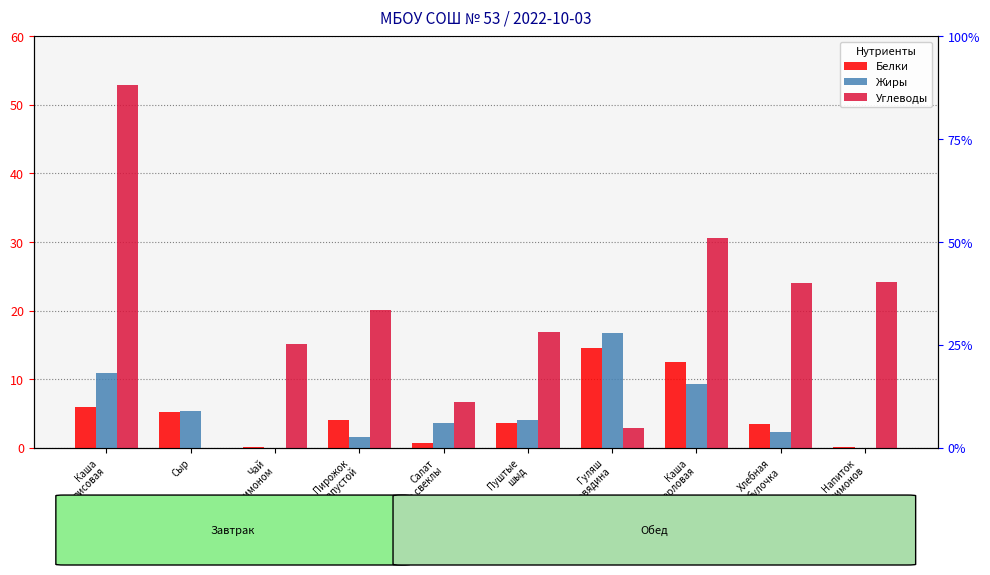

How many bars are there in each group?

3